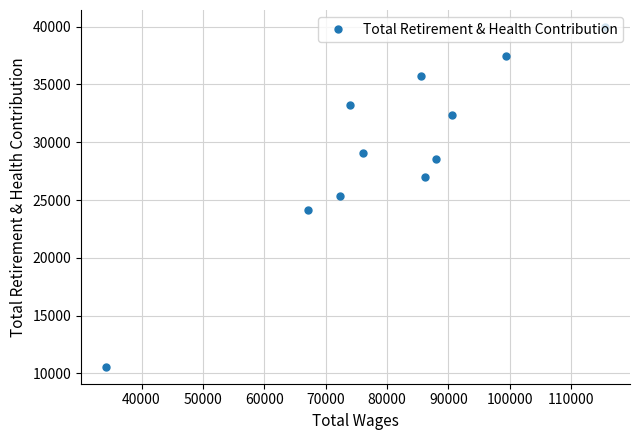

What is the difference between the second highest and second lowest values?

13308